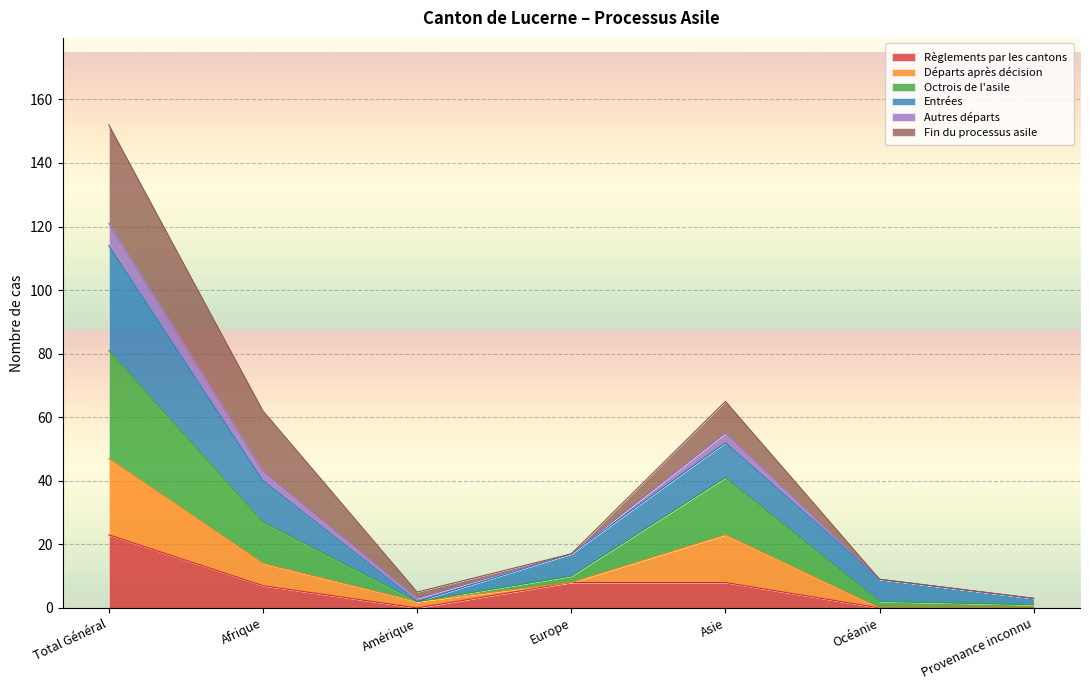

At which category is the sum across all series the highest?

Total Général